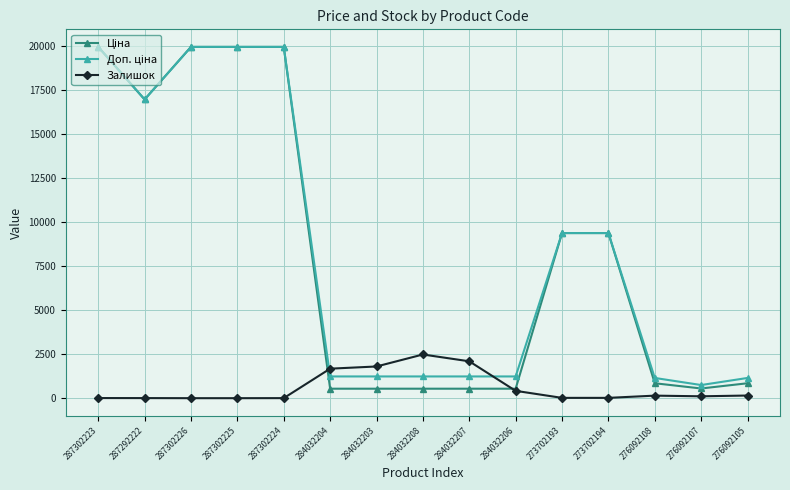

What is the total value across all series at 287302226?

39928.3